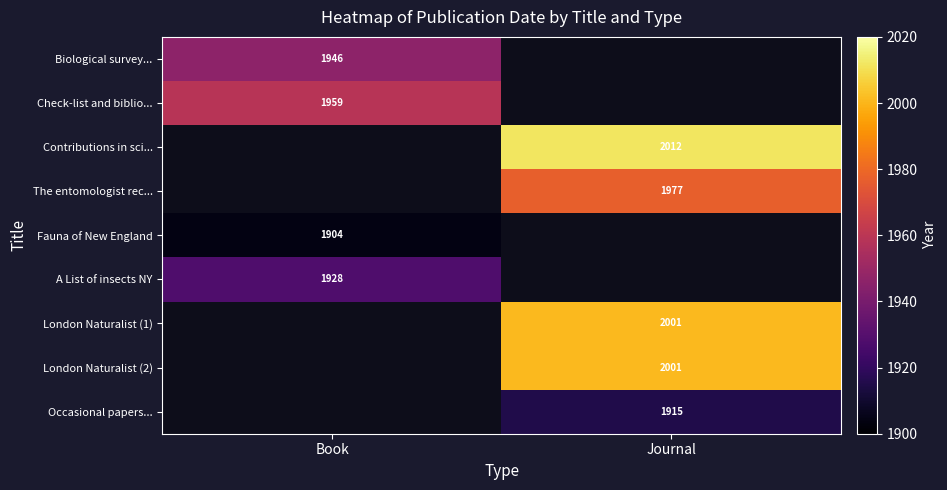

The Check-list and biblio... series shows 1268 at Book. True or false?

False